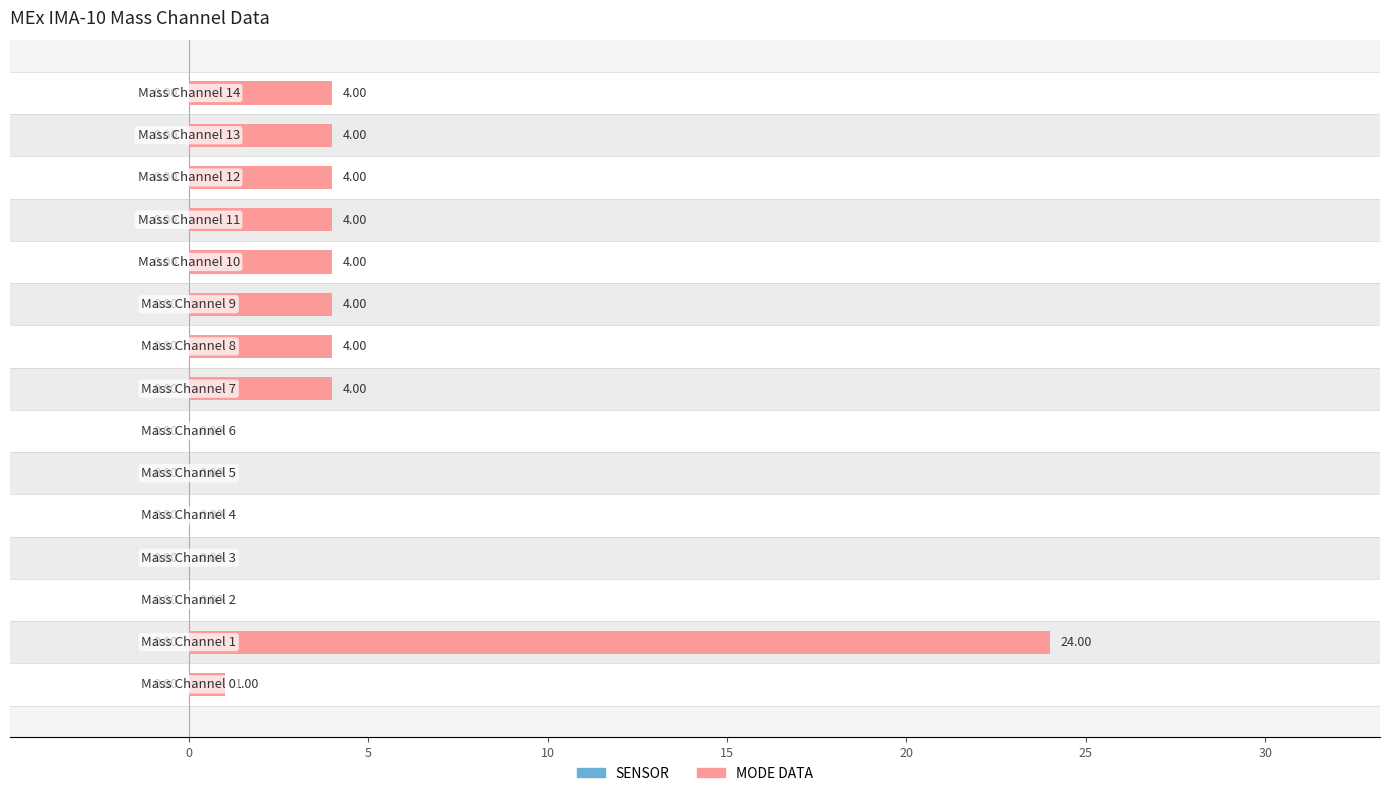

What is the maximum value for SENSOR?

0.6